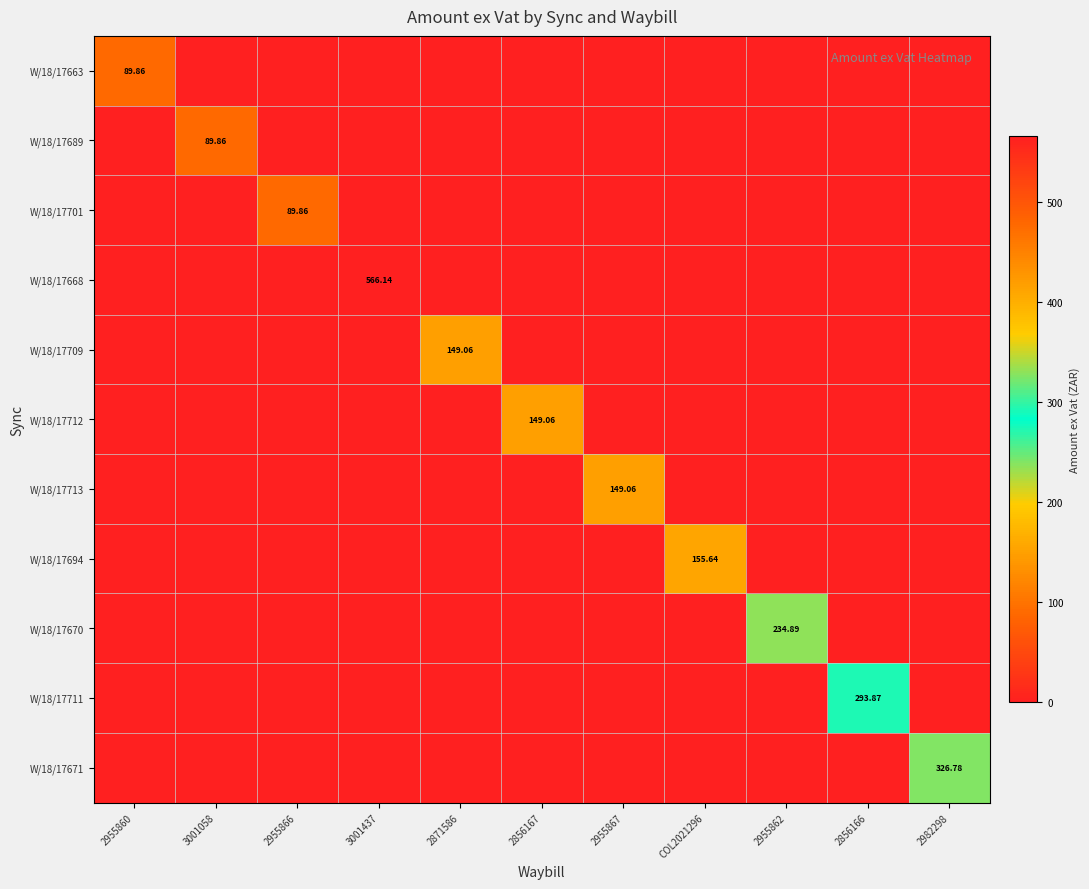

What is the sum of all W/18/17701 values?

89.9